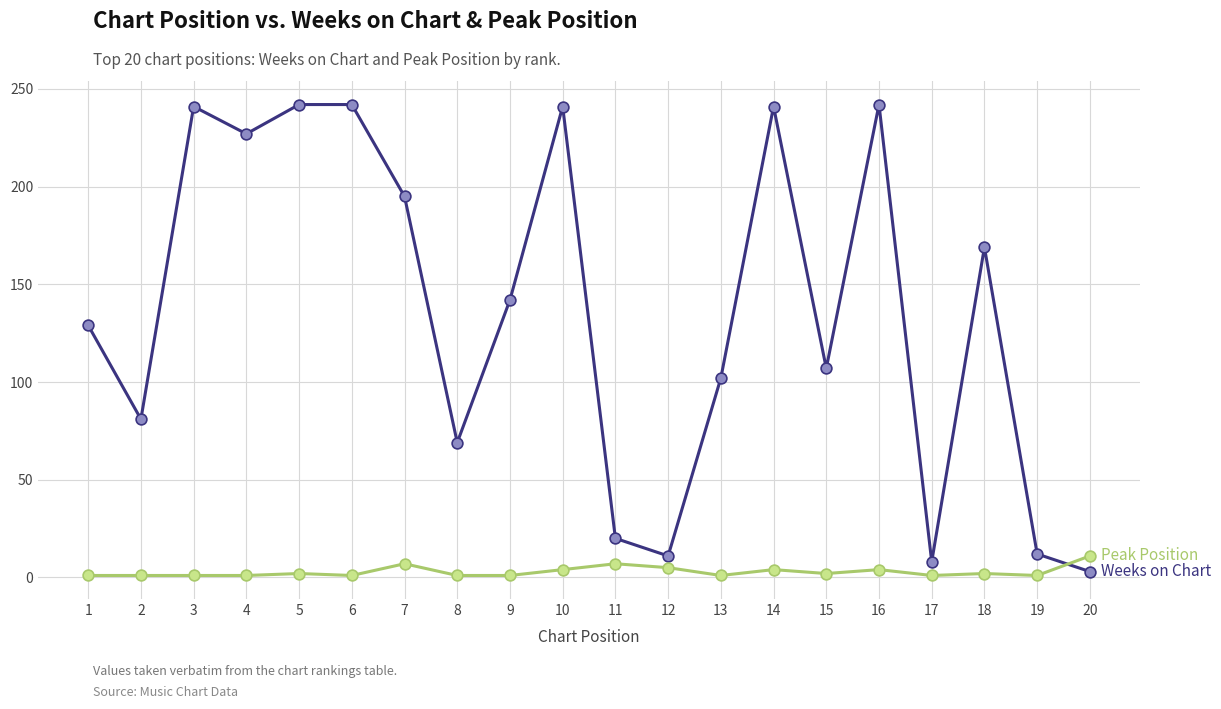

What is the greatest value displayed?

242